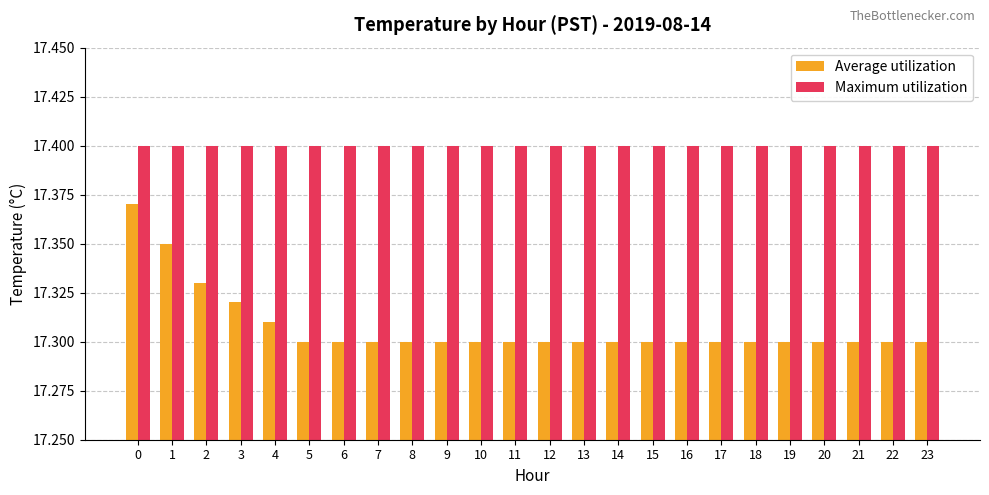

What is the sum of the Maximum utilization values at 19 and 13?

34.8